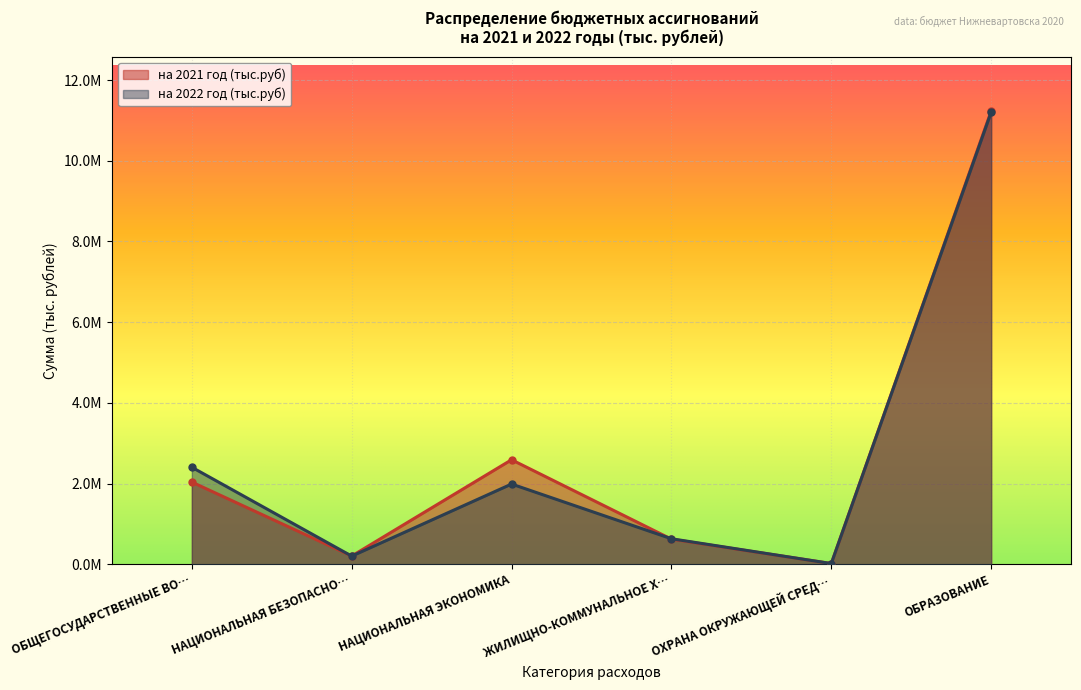

Is it true that на 2021 год (тыс.руб) equals 19327197.9 at ОБРАЗОВАНИЕ?

False